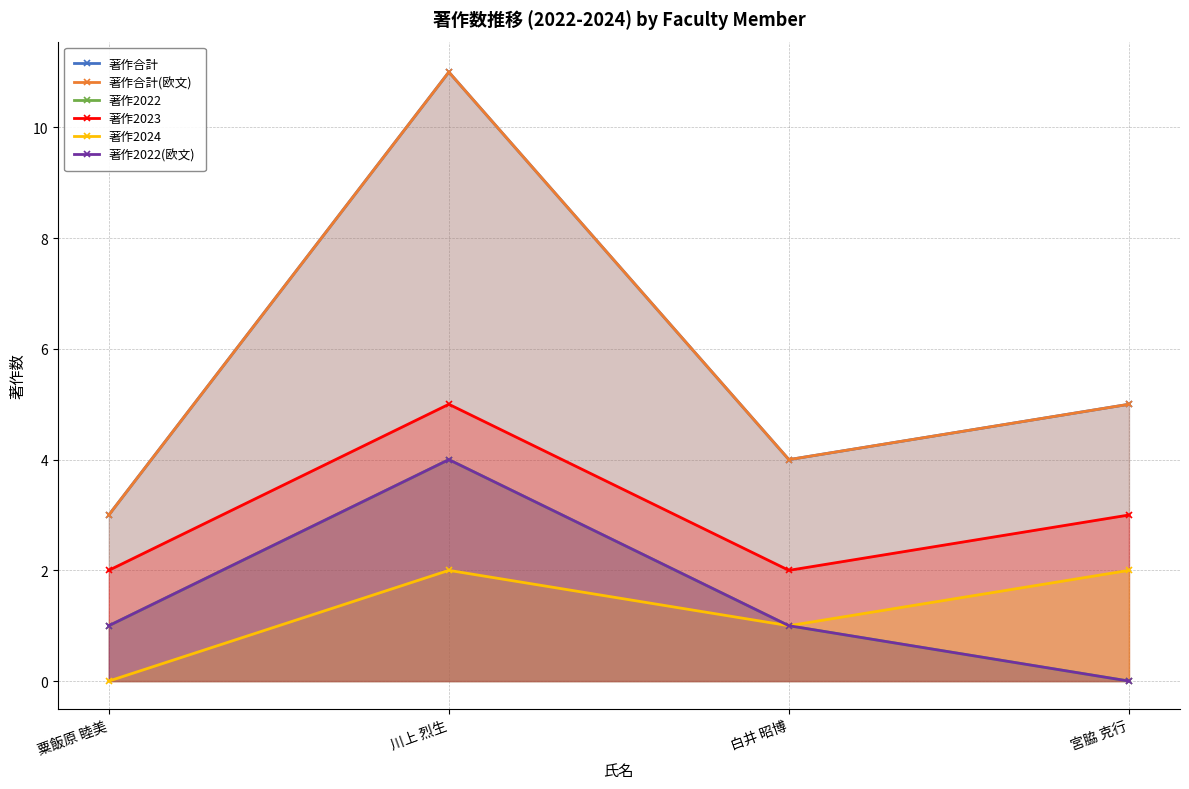

Where is 著作2023 nearest to the value 3?

宮脇 克行